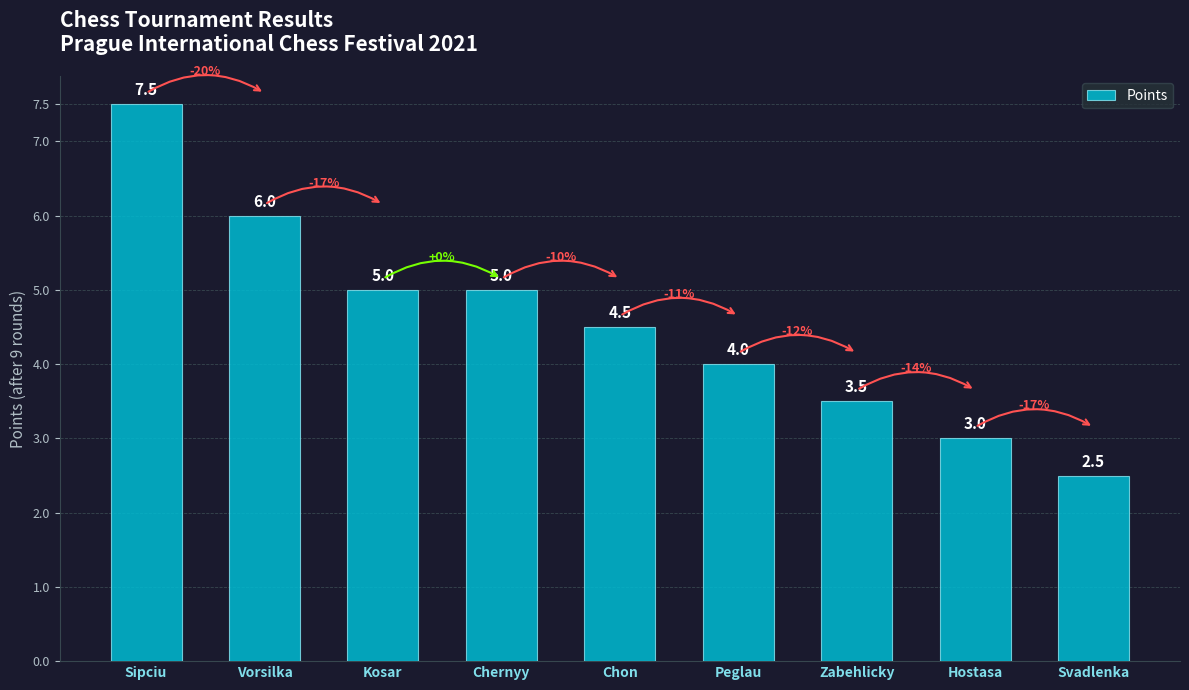

What is the average value?

4.6